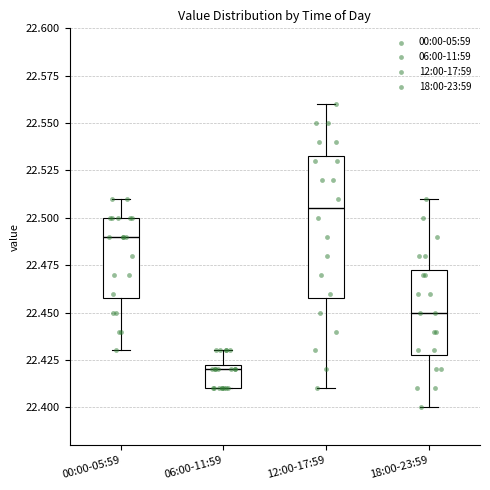

Reading left to right, transcribe this box plot: for each box, give where its median line is, the range the box spans, and where its two whiskers end, as read against the y-axis. The values are not printed on the chart, so give them approximately, as read against the axis.

00:00-05:59: median 22.490, box 22.460 to 22.500, whiskers 22.430 to 22.510
06:00-11:59: median 22.420, box 22.410 to 22.425, whiskers 22.410 to 22.430
12:00-17:59: median 22.505, box 22.460 to 22.535, whiskers 22.410 to 22.560
18:00-23:59: median 22.450, box 22.430 to 22.475, whiskers 22.400 to 22.510